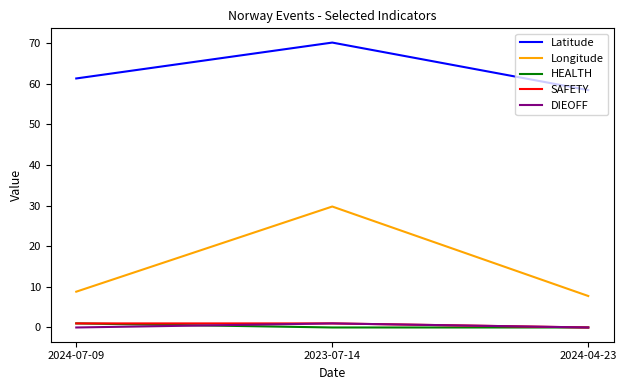

How many values in the Latitude series are below 61?

1